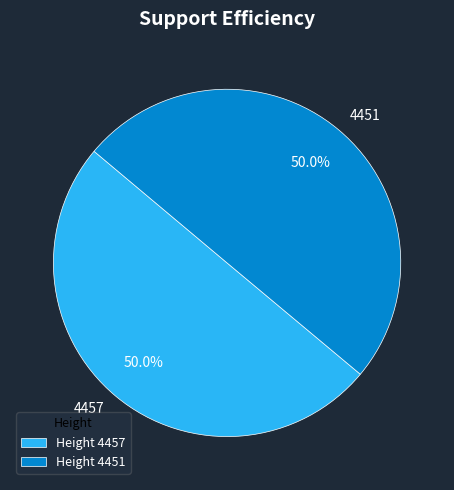

What is the ratio of the value at 4451 to the value at 4457?

1.0